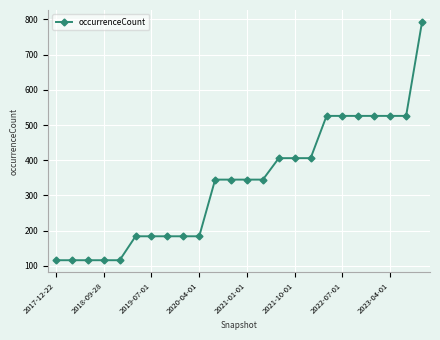

Reading left to right, what are all the values shown in this chart?

116	116	116	116	116	184	184	184	184	184	345	345	345	345	406	406	406	526	526	526	526	526	526	793